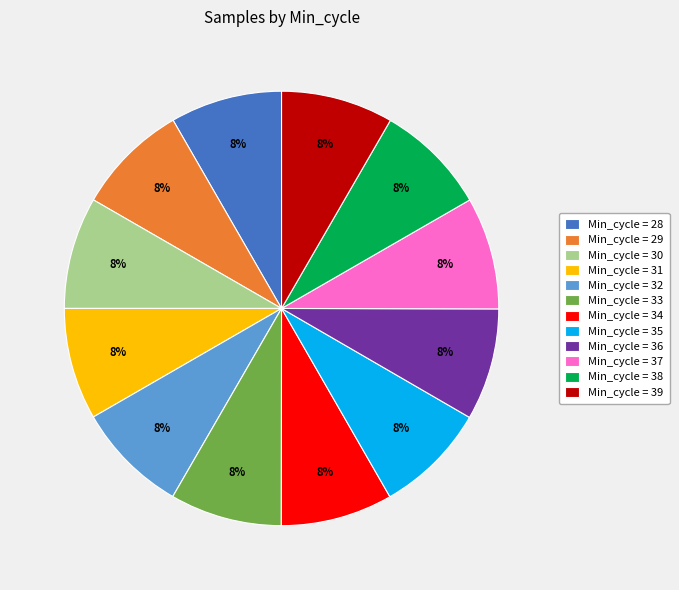

To the nearest percent, what is the average slice percentage?

8%